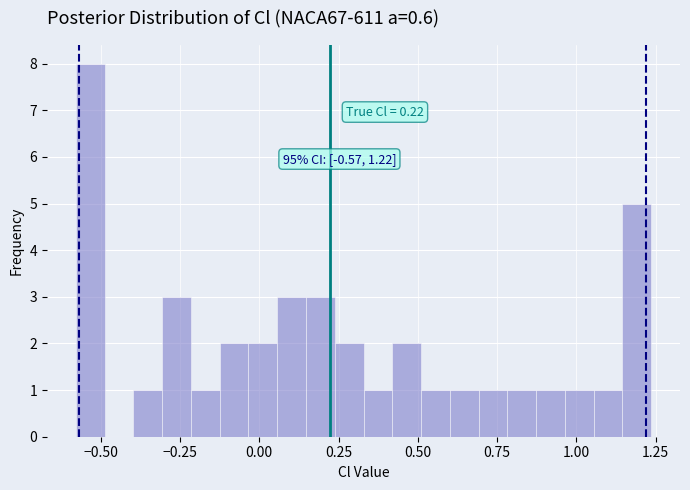

Read against the x-axis, roughly where is the centre of the tallest bar?

-0.55